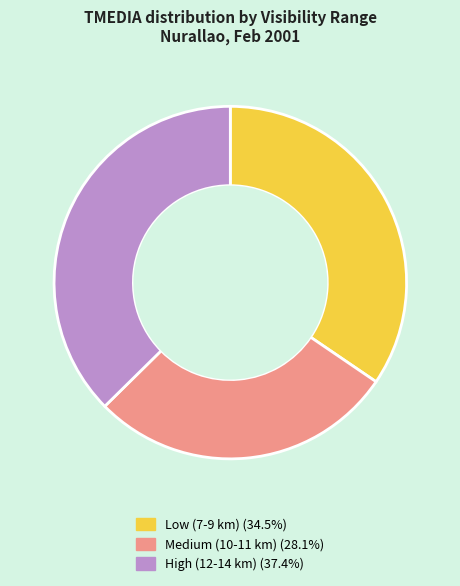

Does any single category account for the majority?

No